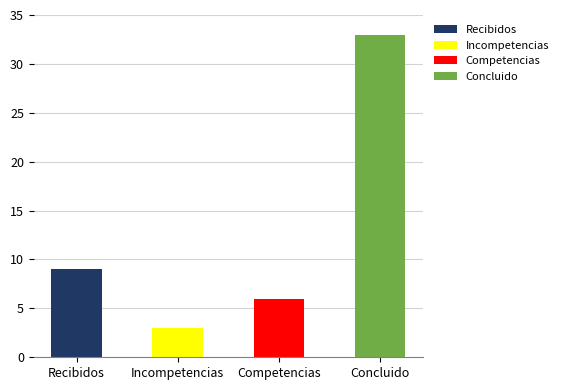

Between Competencias and Recibidos, which is larger?

Recibidos